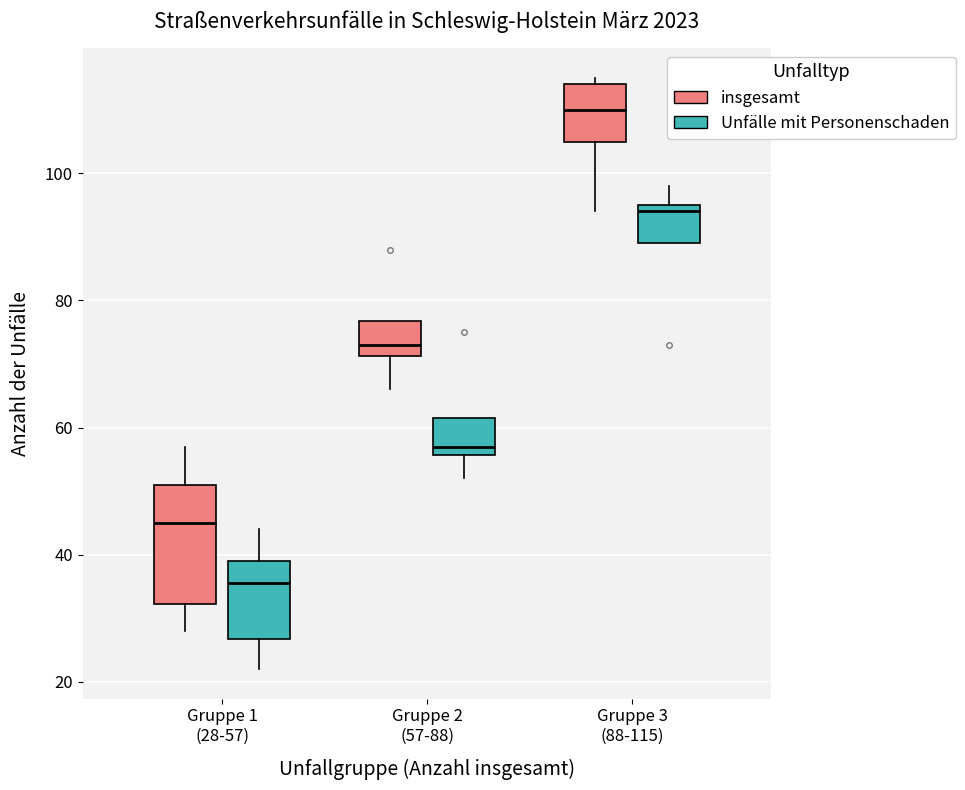

Comparing the boxes themselves (not the whiskers), which one is the tallest?

Gruppe 1 (28-57) (insgesamt)